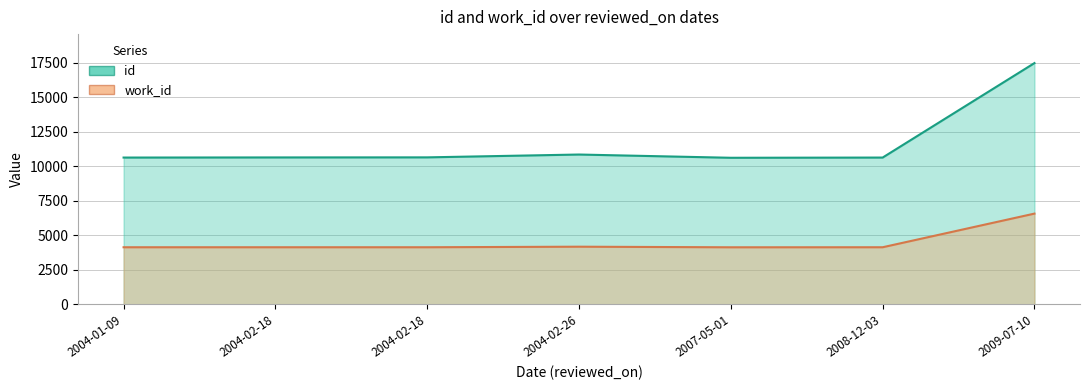

Does the chart have visible grid lines?

Yes